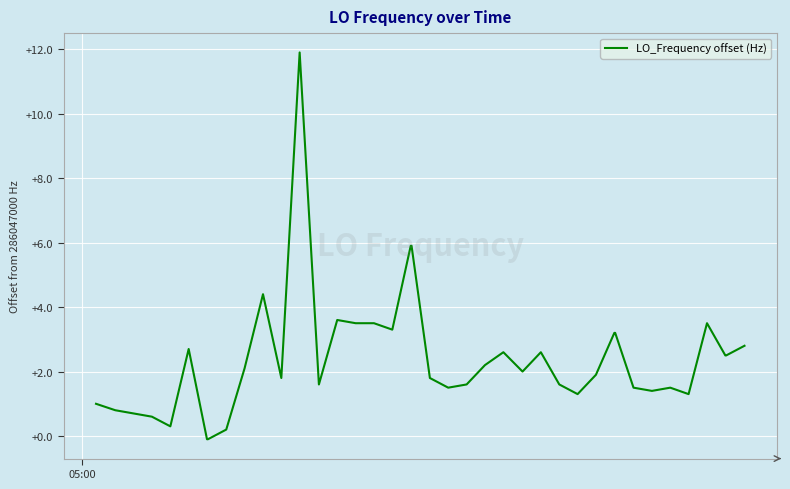

What is the maximum value shown in the chart?

11.9